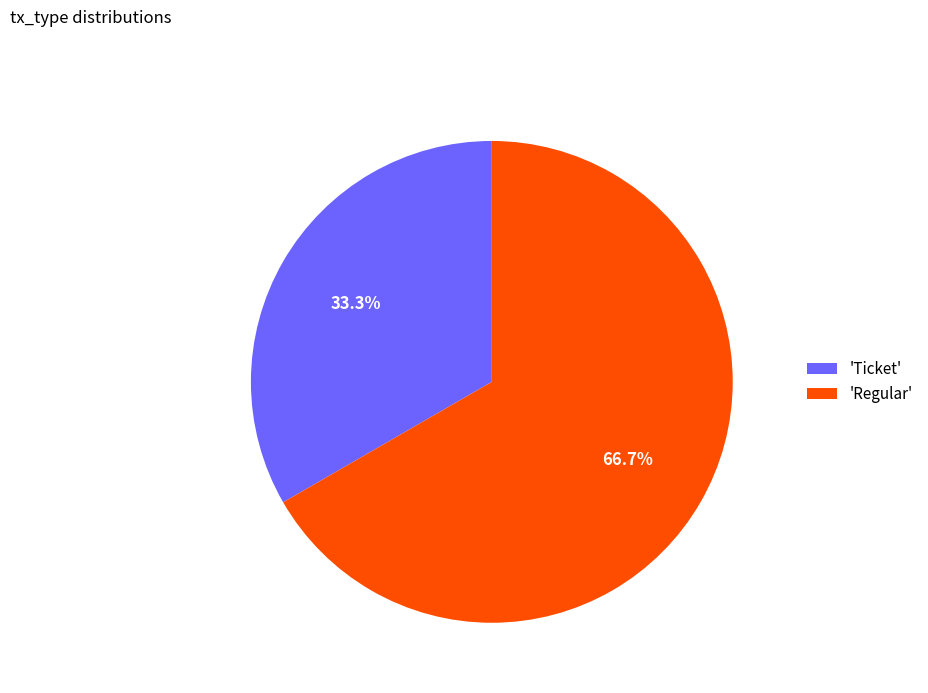

Do 'Ticket' and 'Regular' together represent more than half of the pie?

Yes